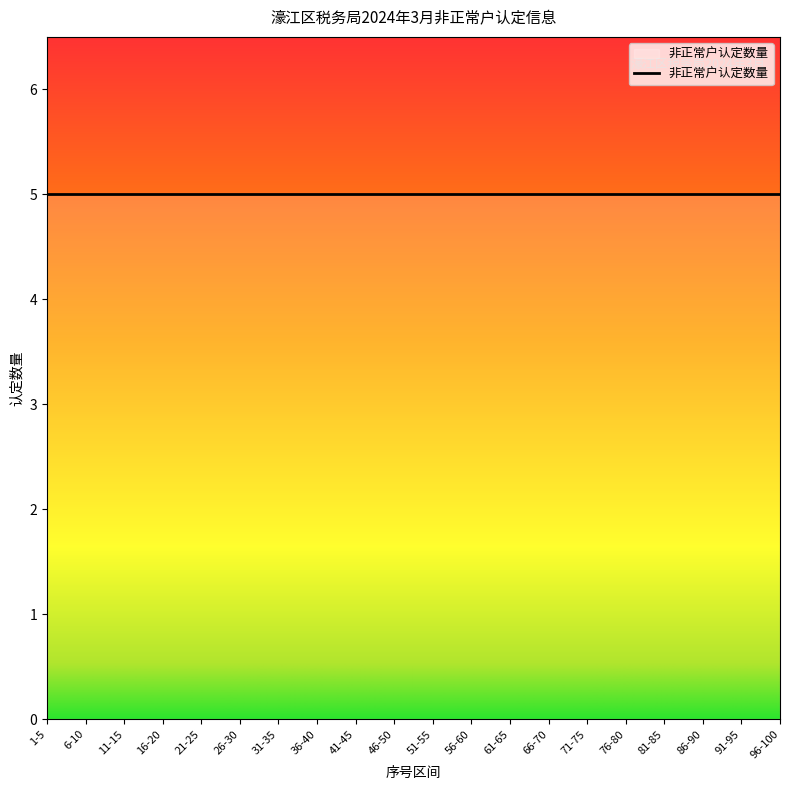

True or false: the data shows 2 at 2024-03-01 (81-85).

False